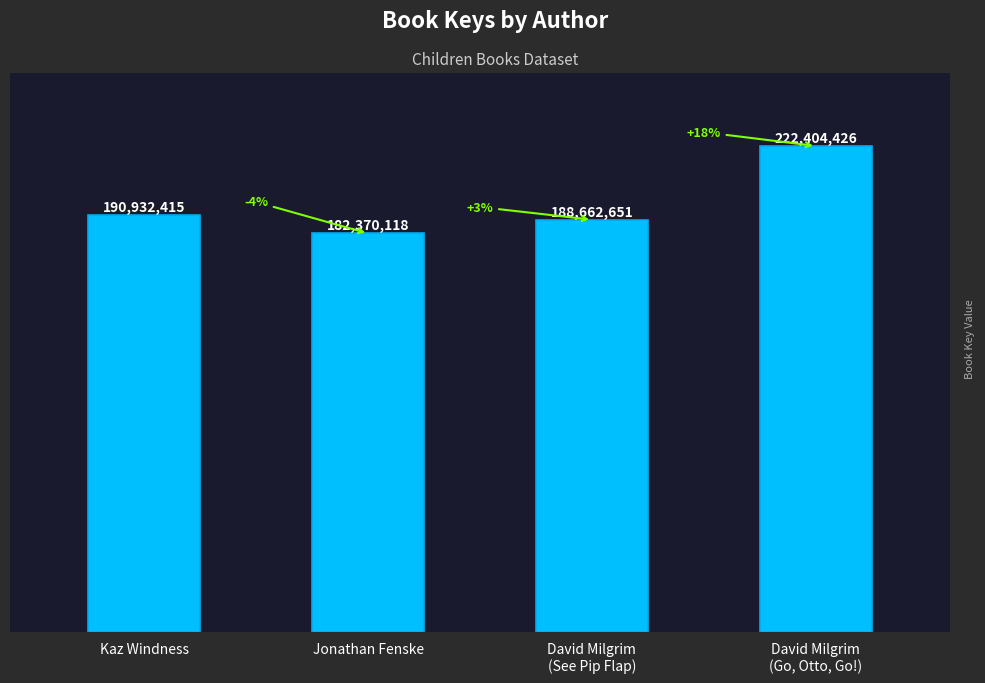

What is the sum of all values?

784369610